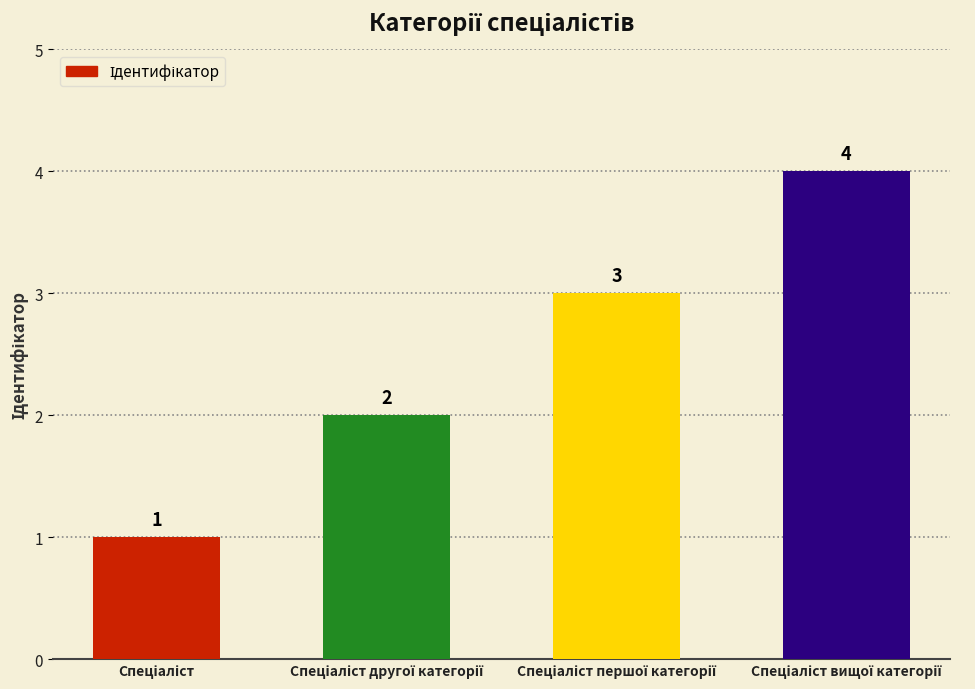

What is the difference between the maximum and minimum values?

3